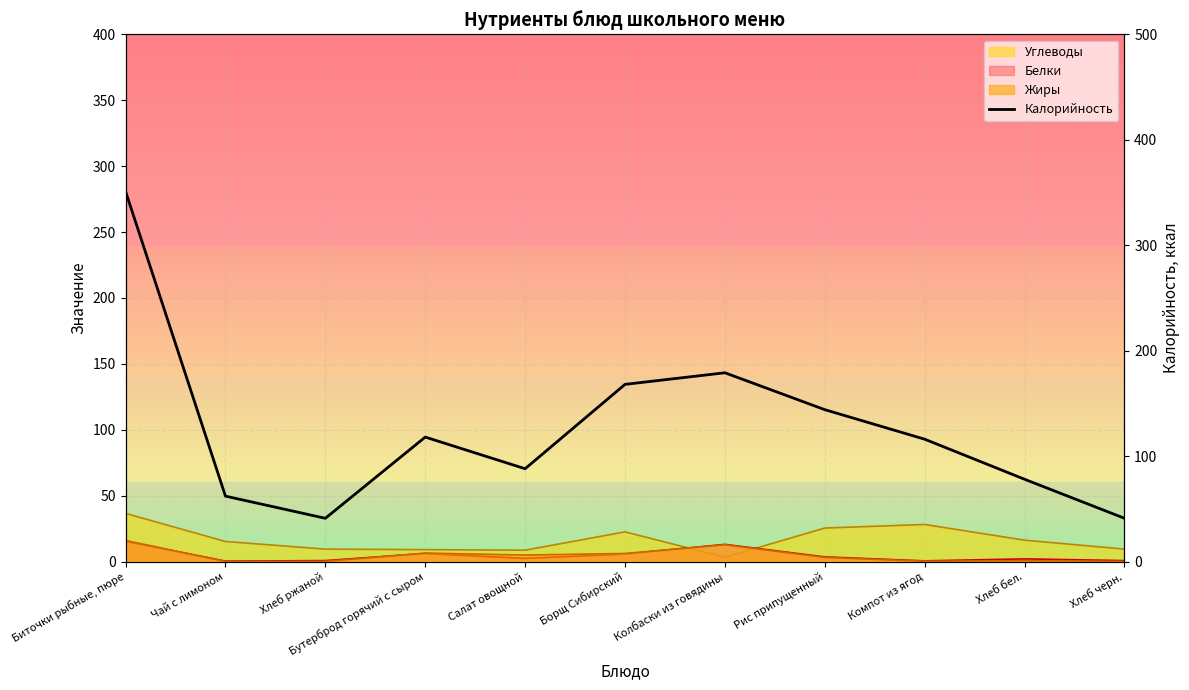

How many interior local peaks (higher than both neighbors) does the data have?

2